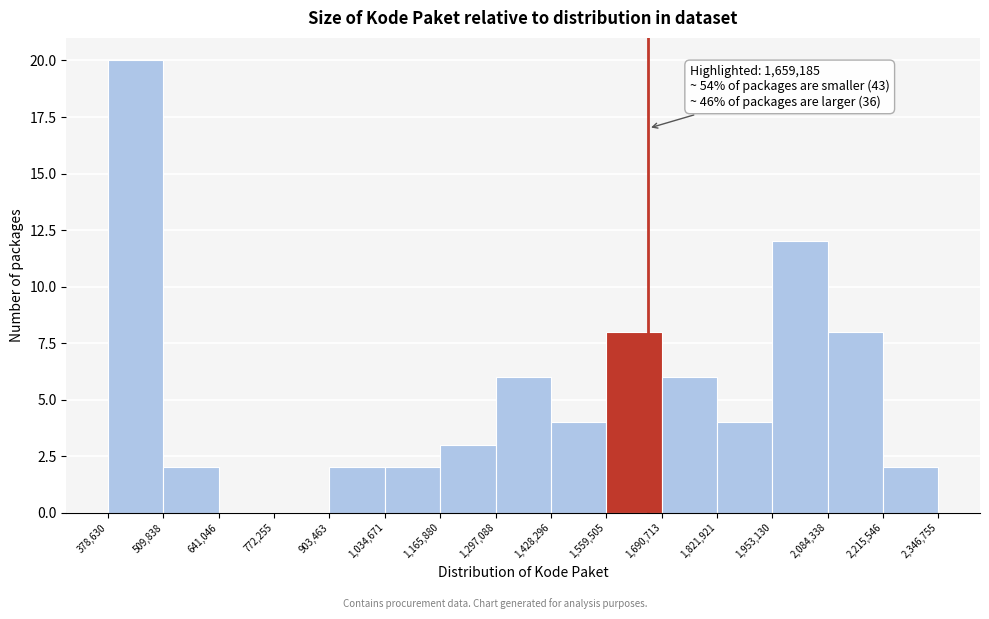

Over which range of the x-axis is the bar tallest?

378,630 to 509,838